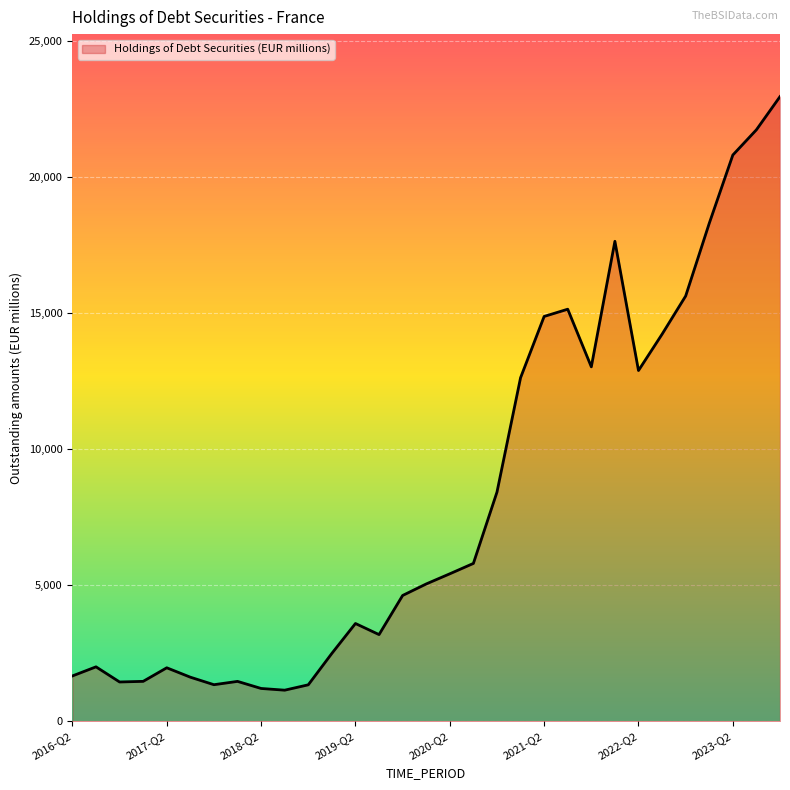

What is the maximum value shown in the chart?

22944